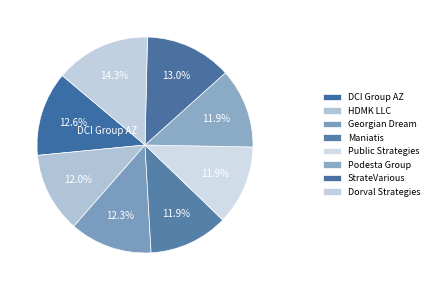

To the nearest percent, what percentage of the pie is Georgian Dream?

12%